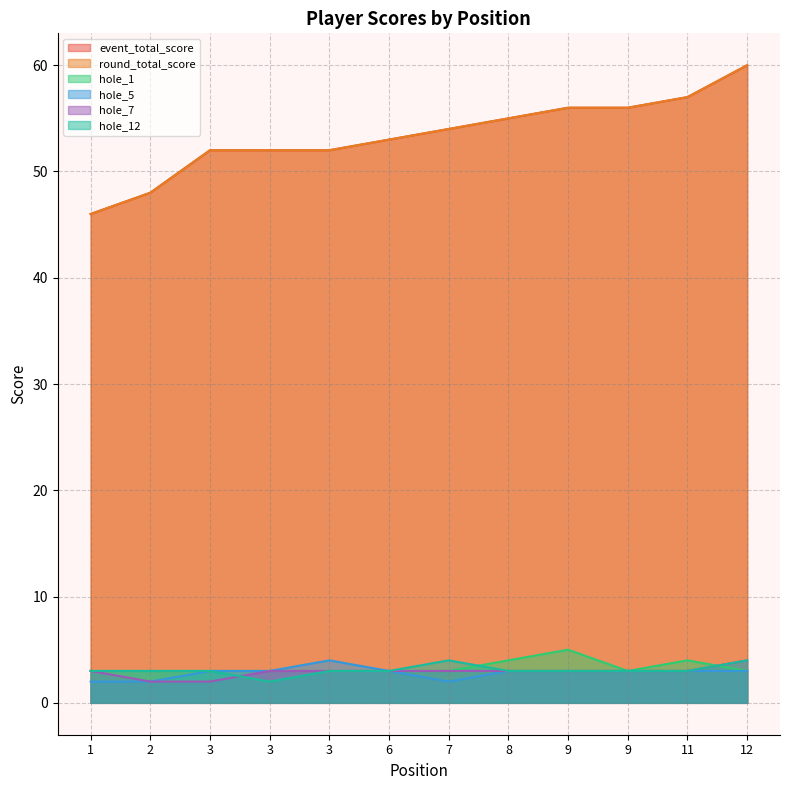

Count the number of categories in the chart.

12